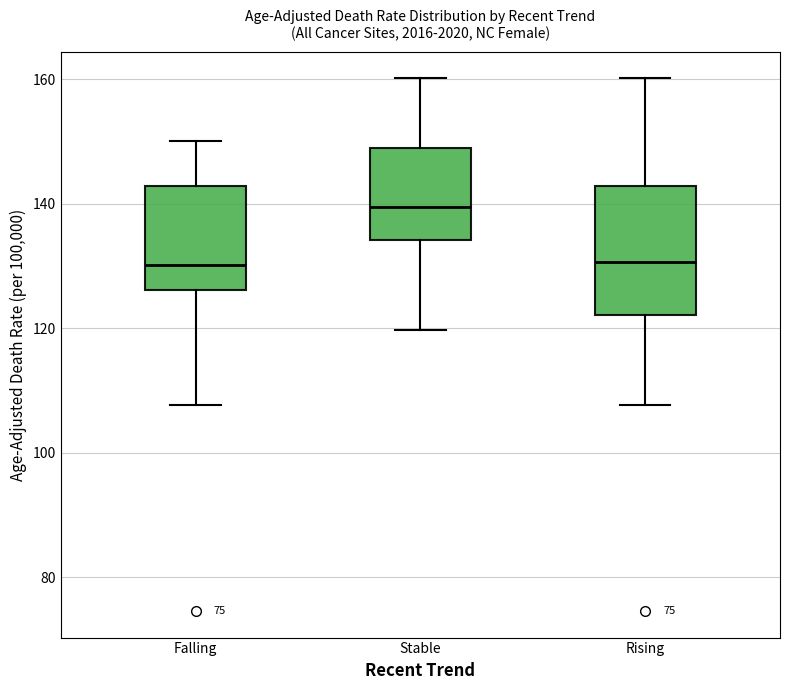

Reading left to right, transcribe this box plot: for each box, give where its median line is, the range the box spans, and where its two whiskers end, as read against the y-axis. The values are not printed on the chart, so give them approximately, as read against the axis.

Falling: median 130, box 126 to 142, whiskers 108 to 150
Stable: median 140, box 134 to 148, whiskers 120 to 160
Rising: median 130, box 122 to 142, whiskers 108 to 160